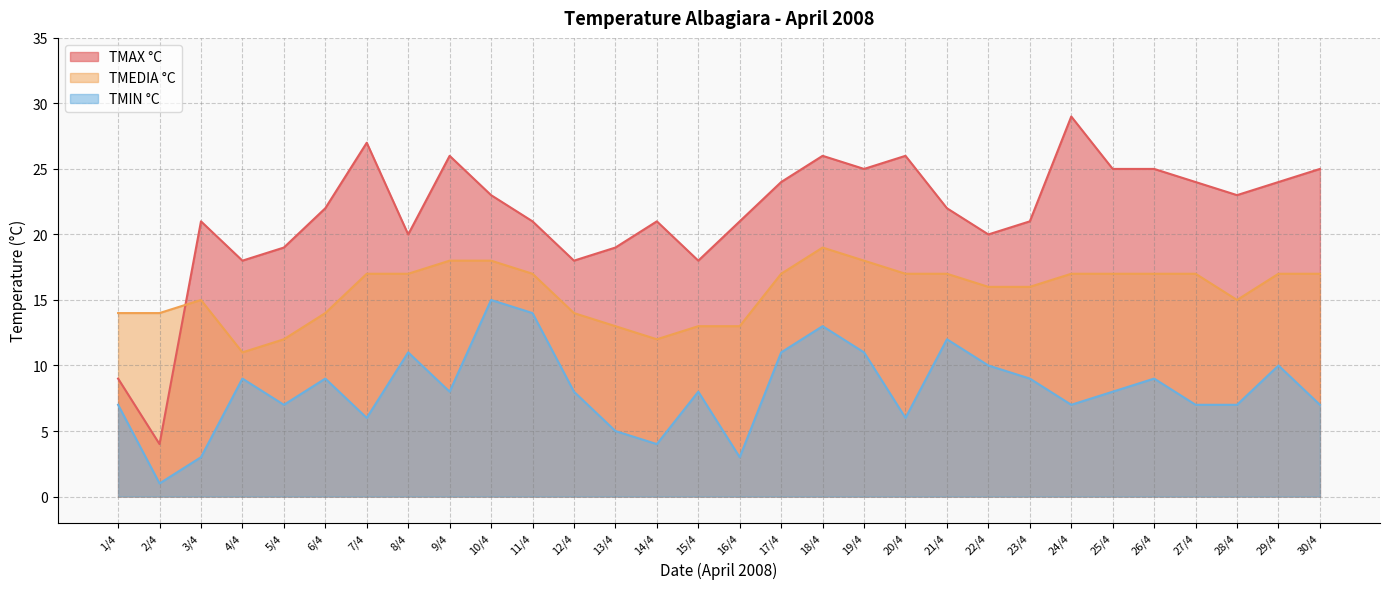

What is the total value across all series at 13/4?

37